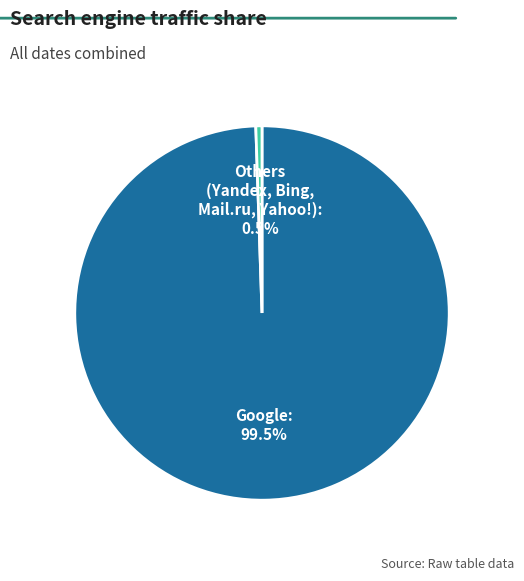

Is there any slice that represents more than half of the pie?

Yes